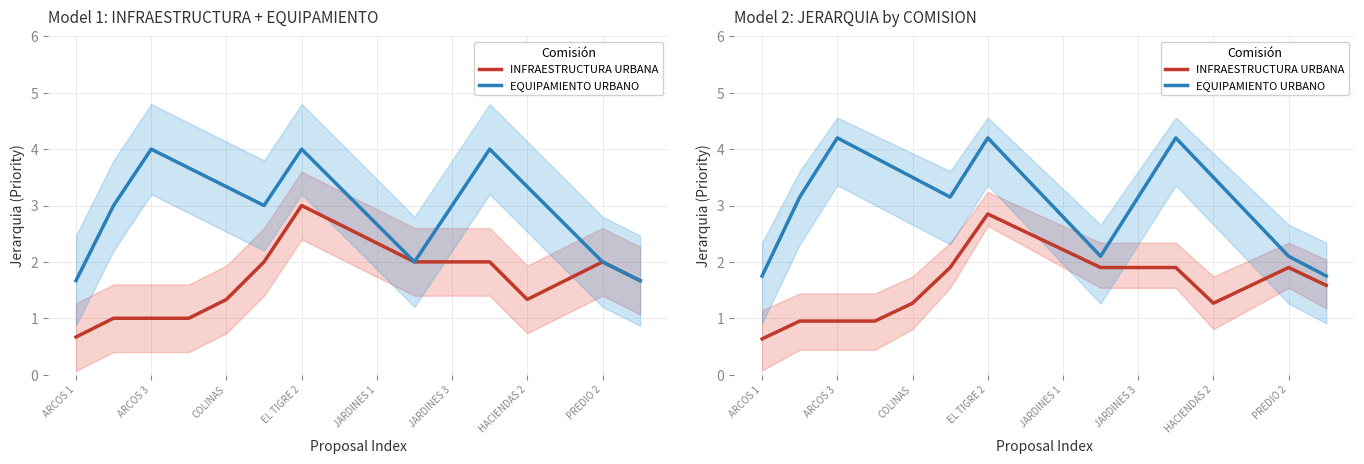

What is the minimum value for EQUIPAMIENTO URBANO?

1.8